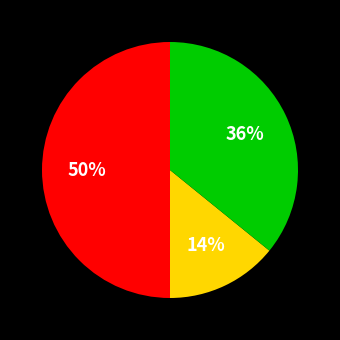

To the nearest percent, what is the average slice percentage?

33%